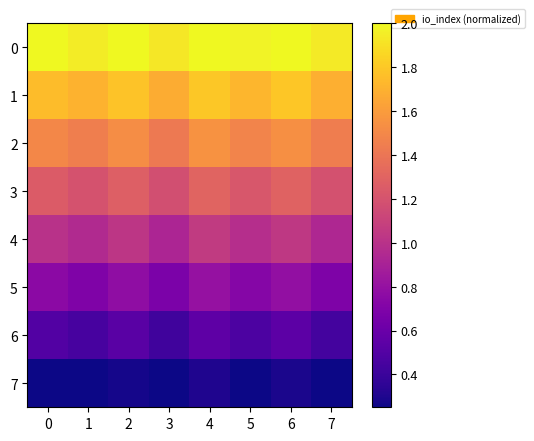

What is the difference between the highest and lowest values at 0?

1.8